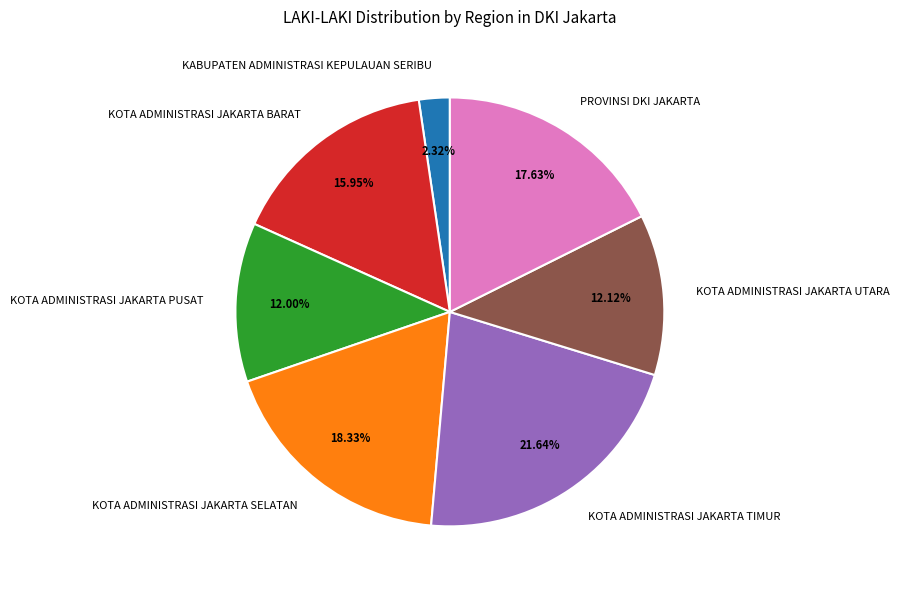

What percentage is the KOTA ADMINISTRASI JAKARTA TIMUR slice, to the nearest percent?

22%